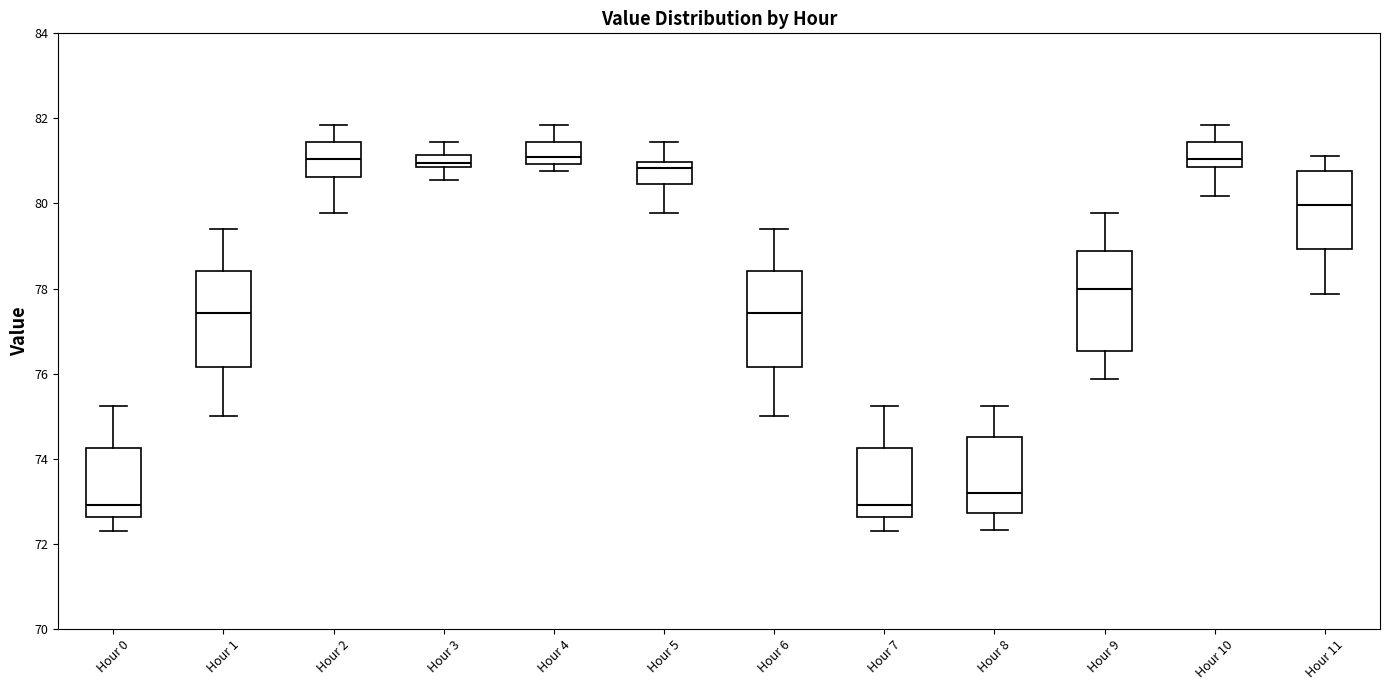

Where does the lower whisker of the box for Hour 7 end on the y-axis? The values are not printed on the chart, so give them approximately, as read against the axis.

72.2